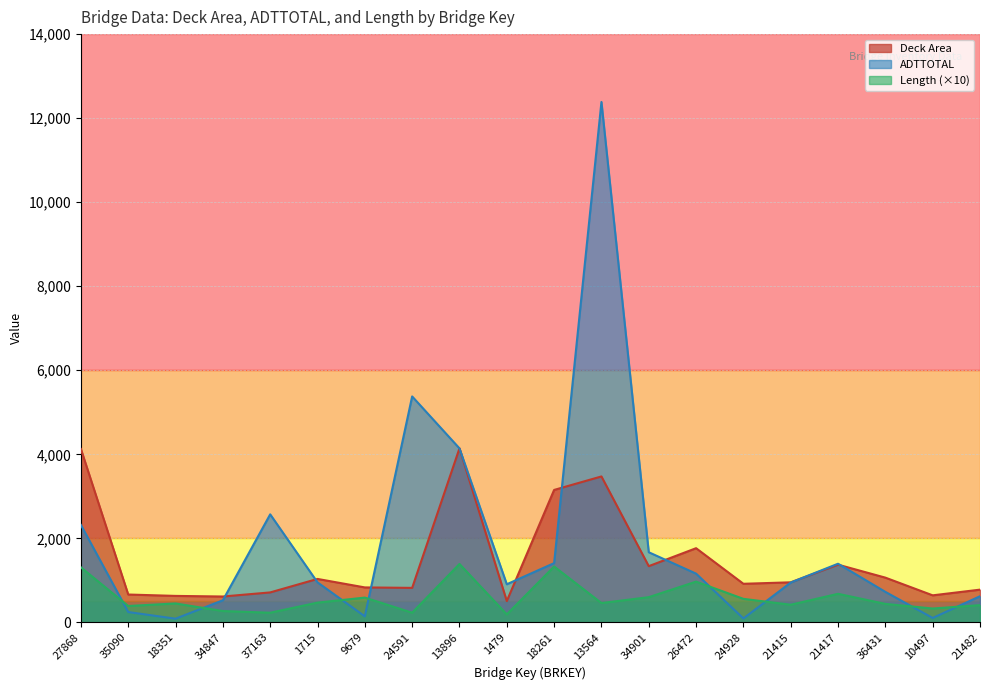

Which category has the highest value across all series?

13564